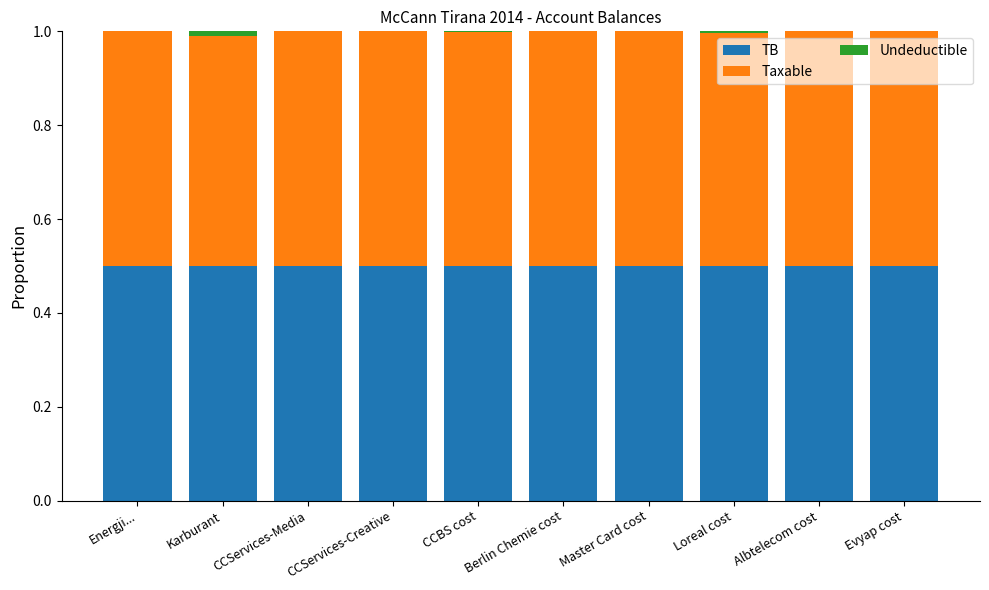

What is the total value across all series at CCServices-Creative?

1.0